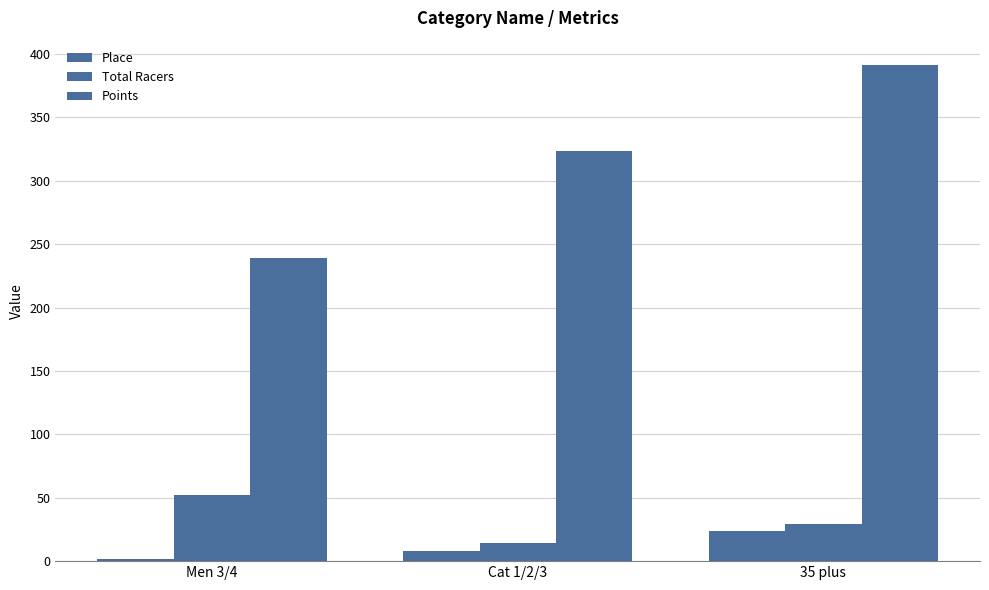

Between Men 3/4 and Cat 1/2/3, which series saw the biggest shift?

Points